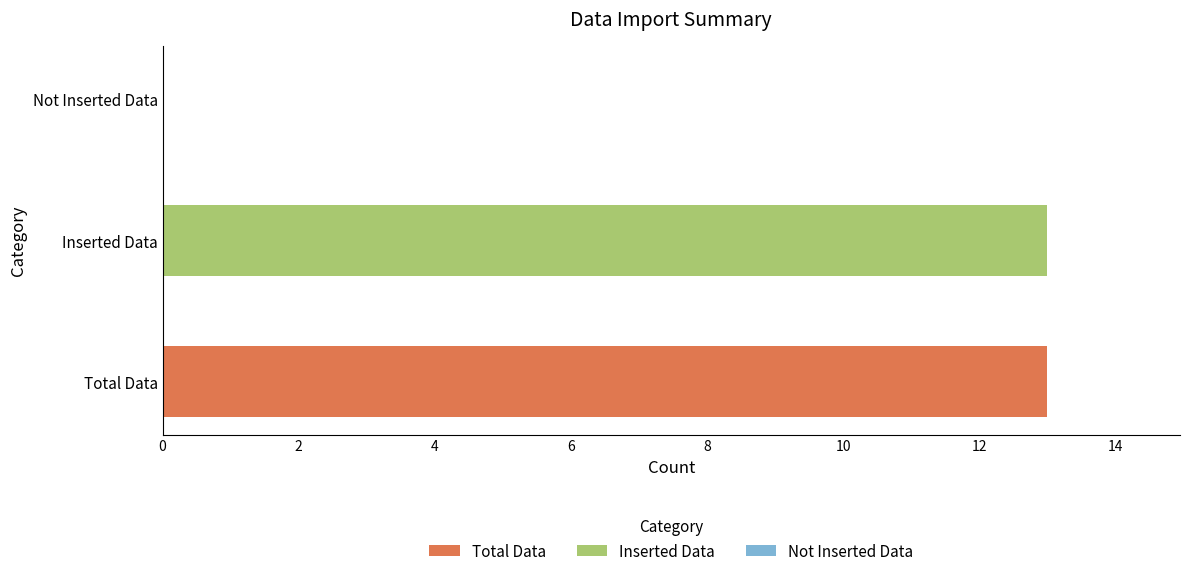

List the labels in order of value, largest first.

Total Data, Inserted Data, Not Inserted Data